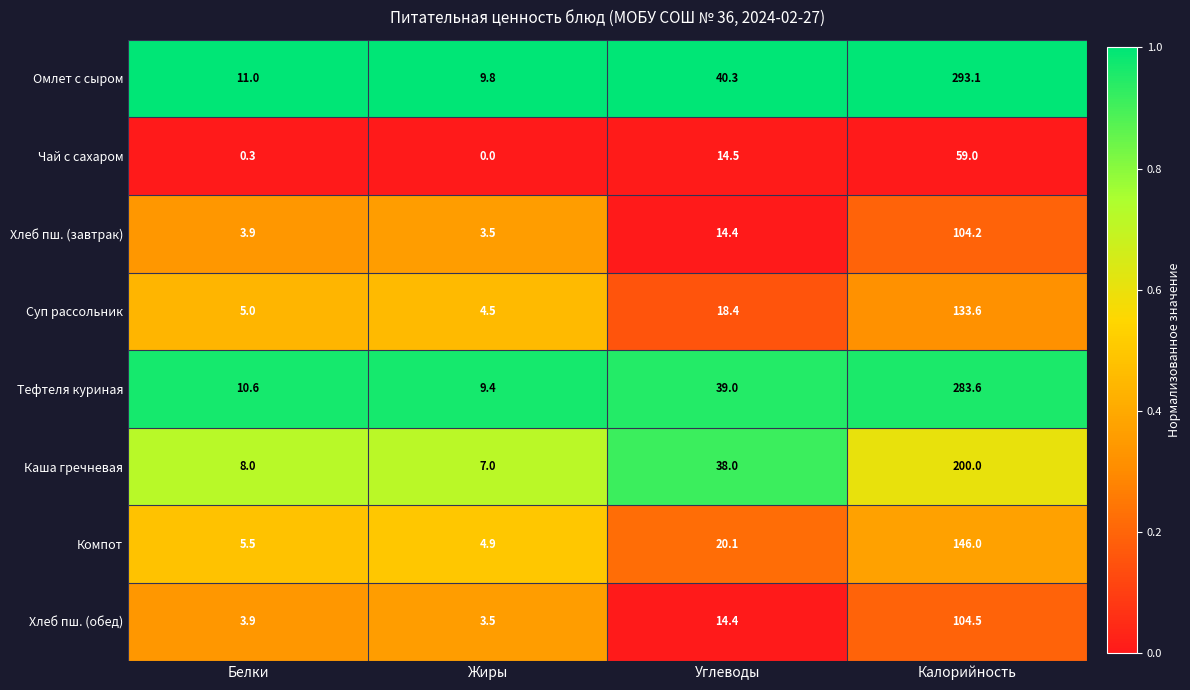

What is the sum of all Компот values?

176.5